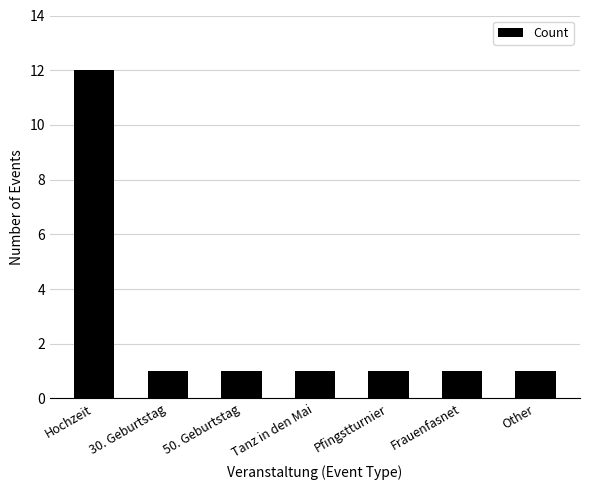

What is the greatest value displayed?

12